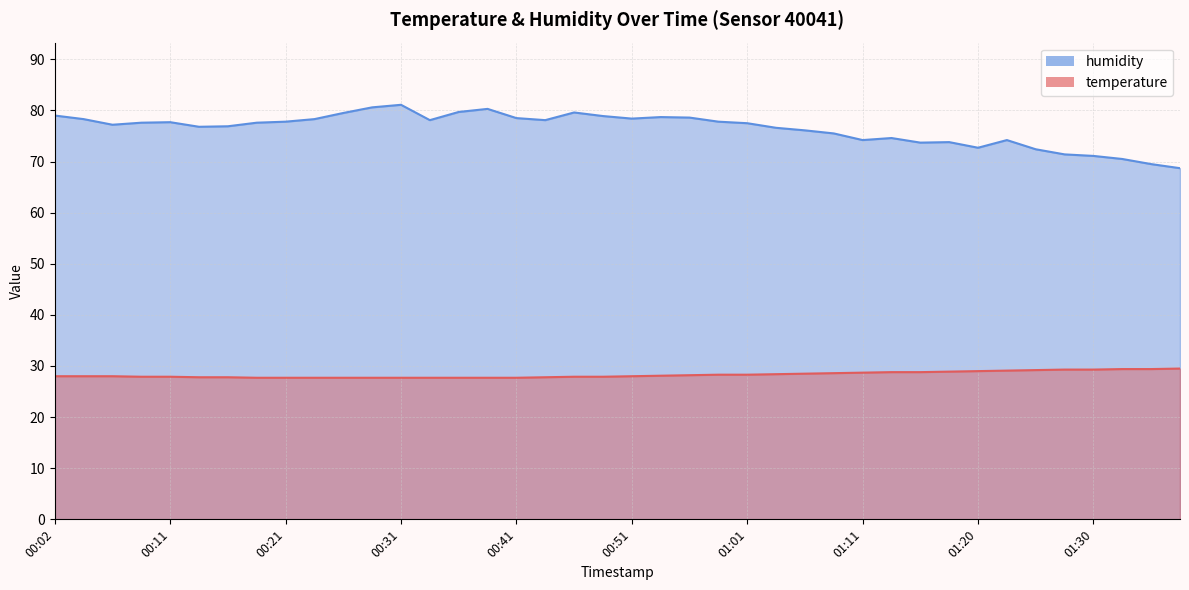

Which label corresponds to the smallest value in the chart?

00:19